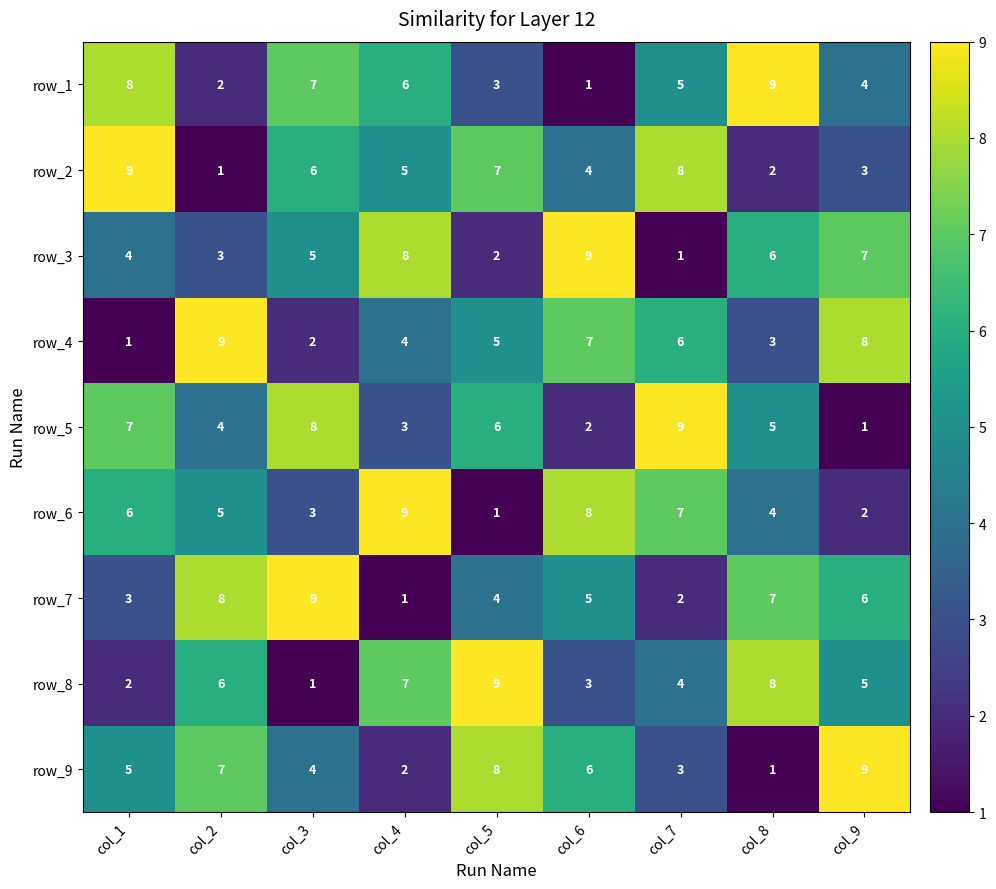

What is the difference between the highest and lowest values at col_2?

8